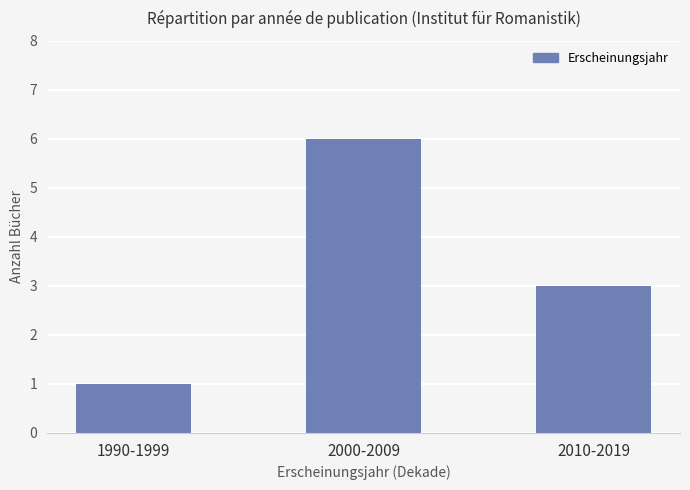

List the labels in order of value, smallest first.

1990-1999, 2010-2019, 2000-2009